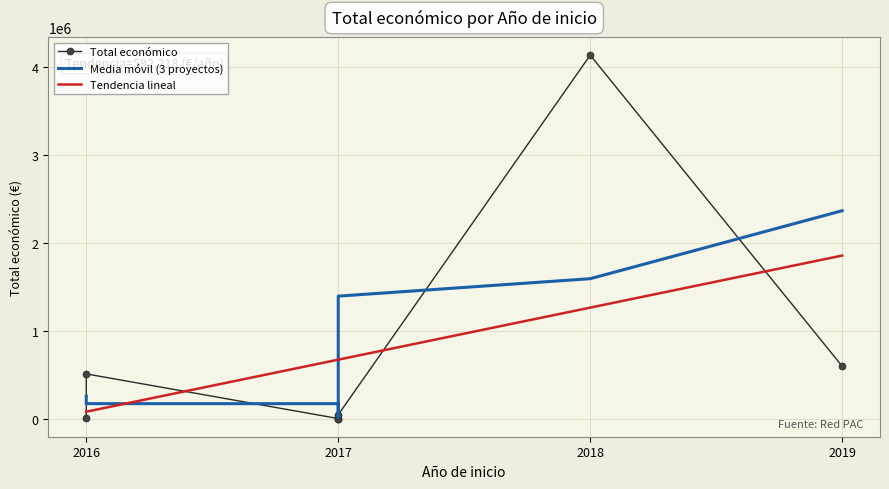

What position from the left is 2019?

4